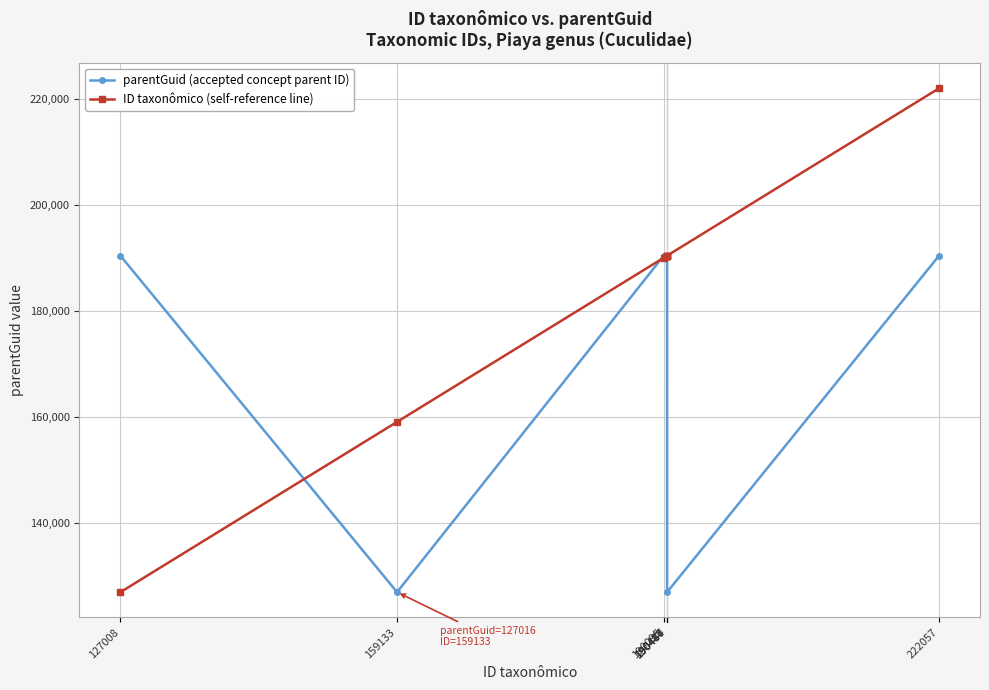

Which series has the largest total across all categories?

ID taxonômico (self-reference line)